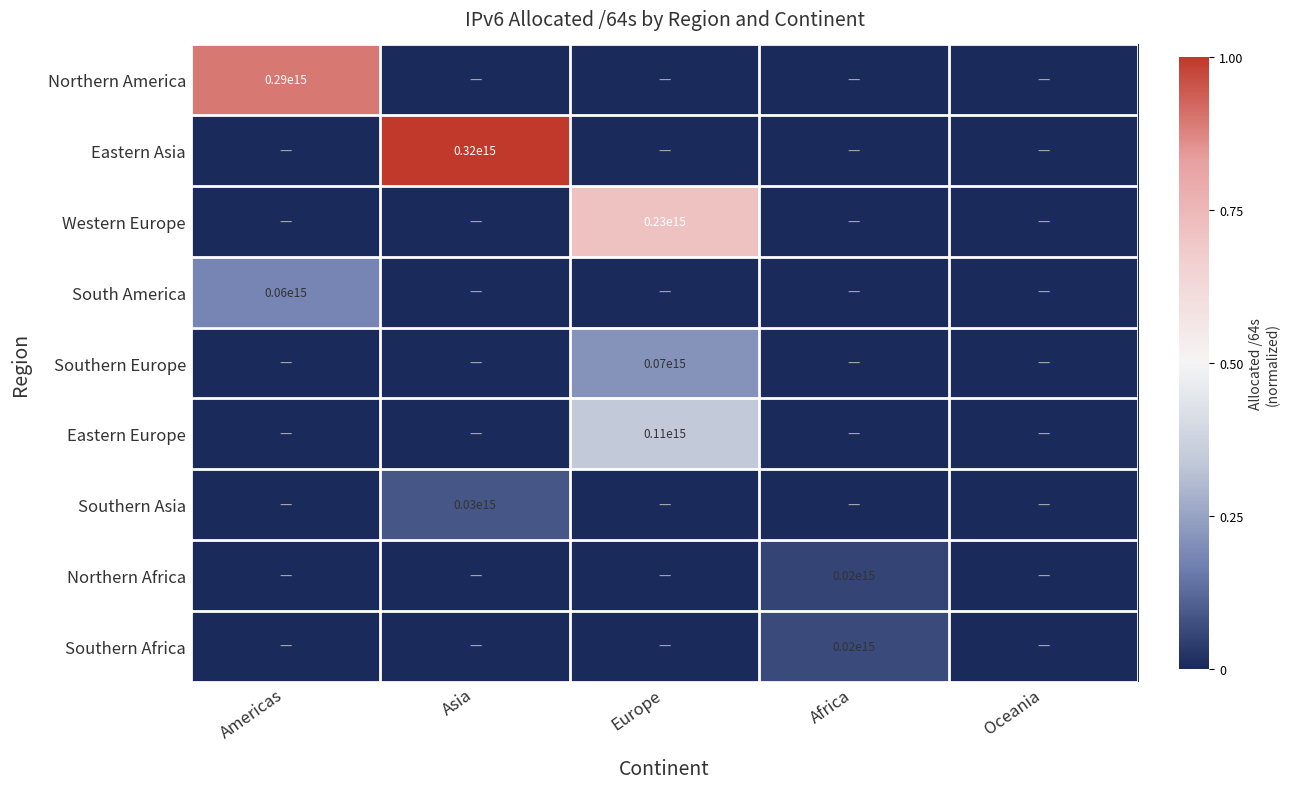

True or false: Northern America has a value of 69015825082885 at Americas.

False